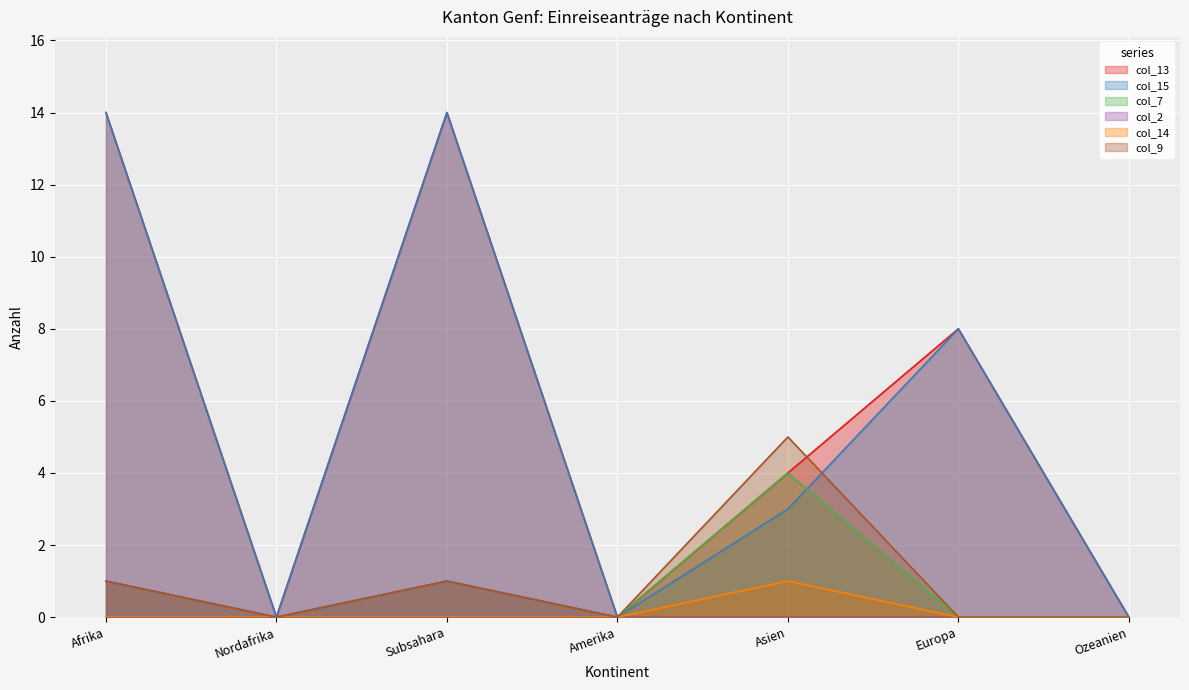

Does the chart display data point markers on the line(s)?

No